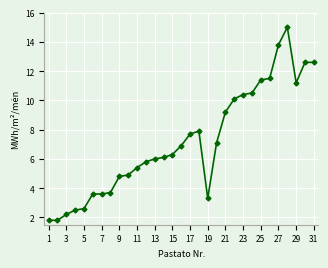

What is the difference between the maximum and minimum values?

13.2